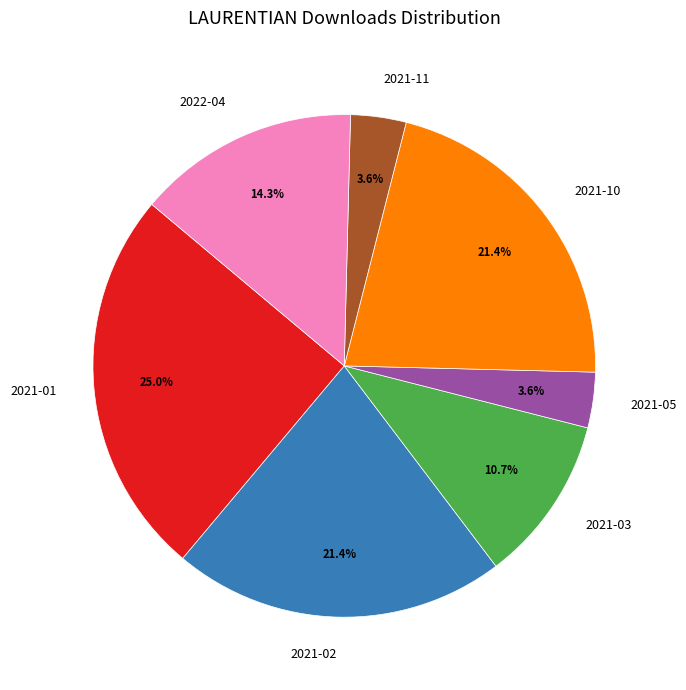

Is the sum of 2021-11 and 2021-02 greater than half?

No